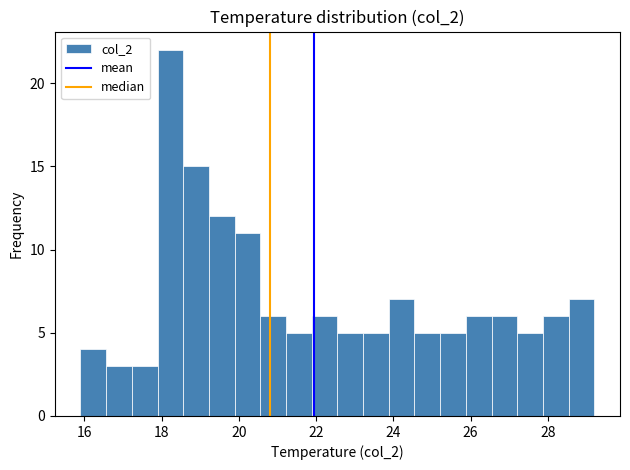

Around what value on the x-axis is the tallest bar? Give the approximate position of its centre, as read against the axis.

18.2